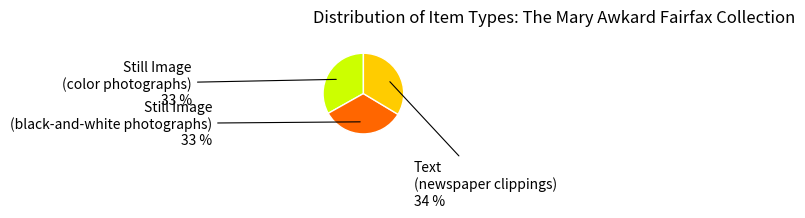

To the nearest percent, what portion does Still Image (color photographs) represent?

33%